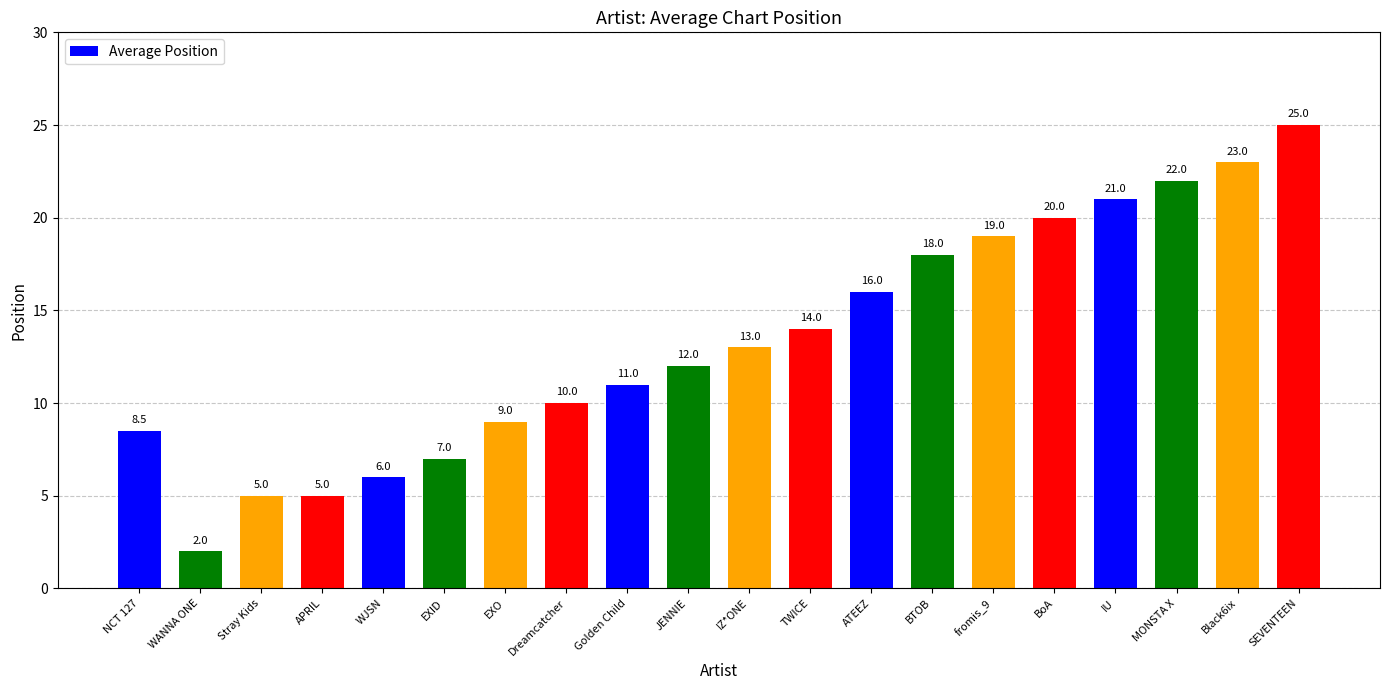

The value at EXO is 2.2. True or false?

False